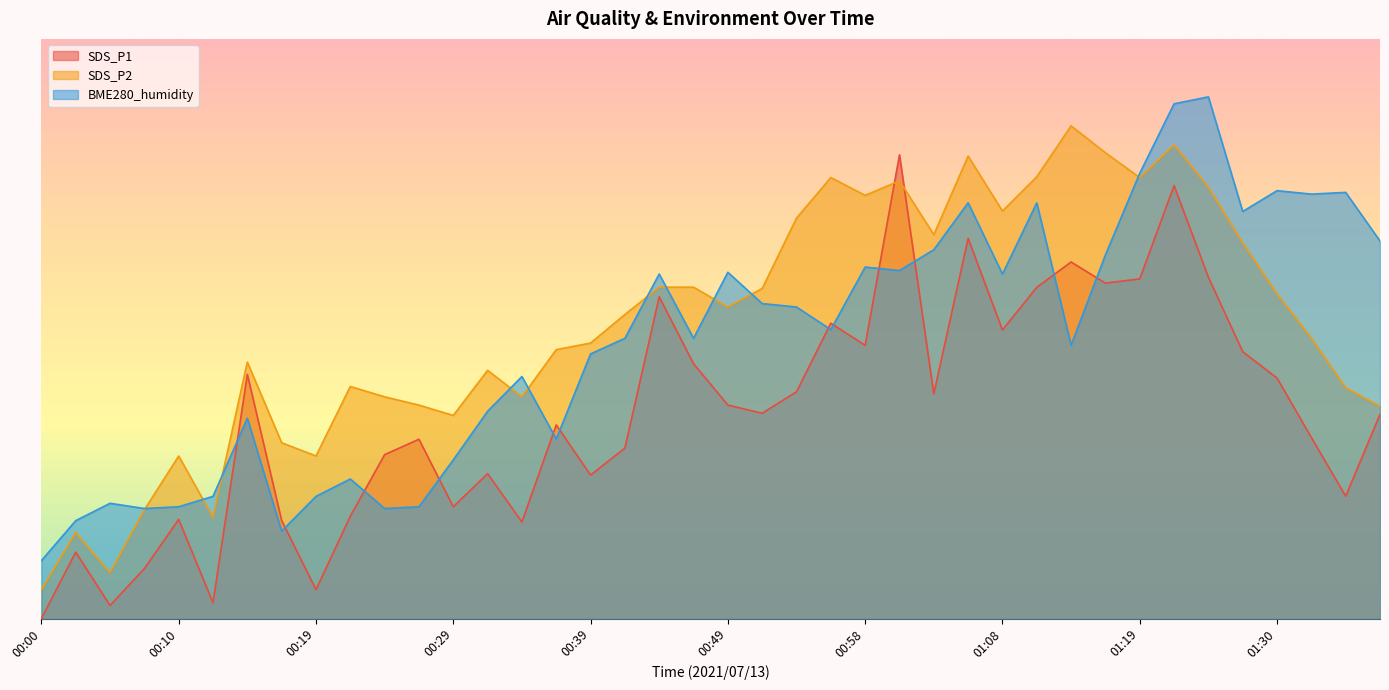

True or false: SDS_P2 and SDS_P1 intersect in this chart.

True